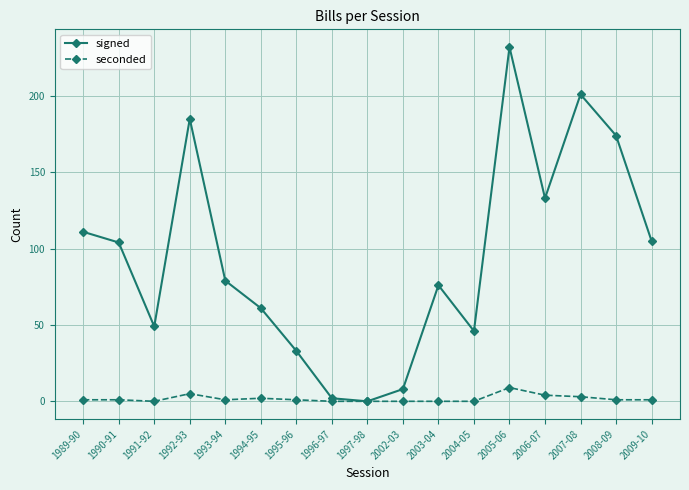

Which series has the largest total across all categories?

signed